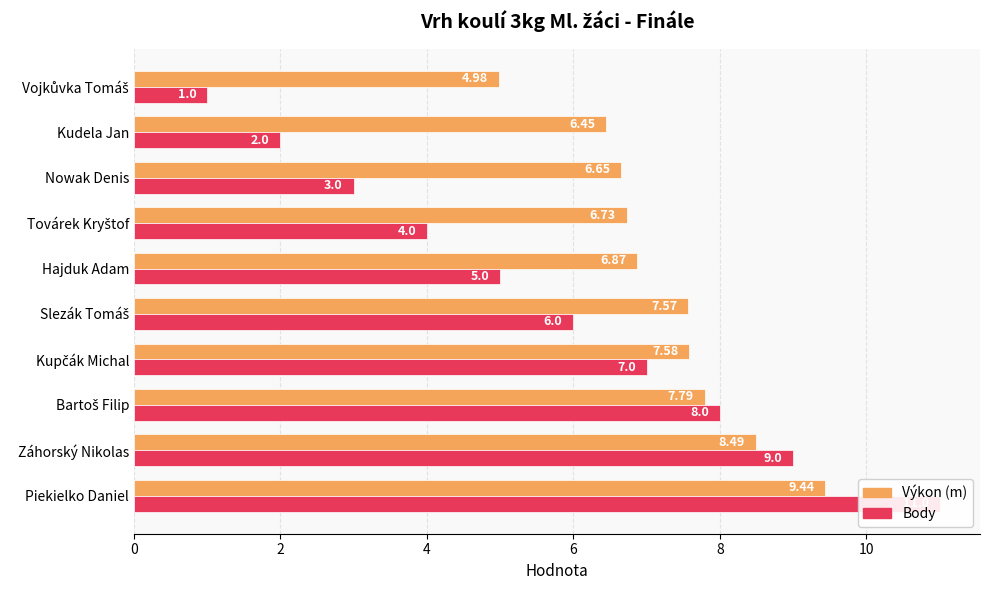

Between Kupčák Michal and Hajduk Adam, which series saw the biggest shift?

Body